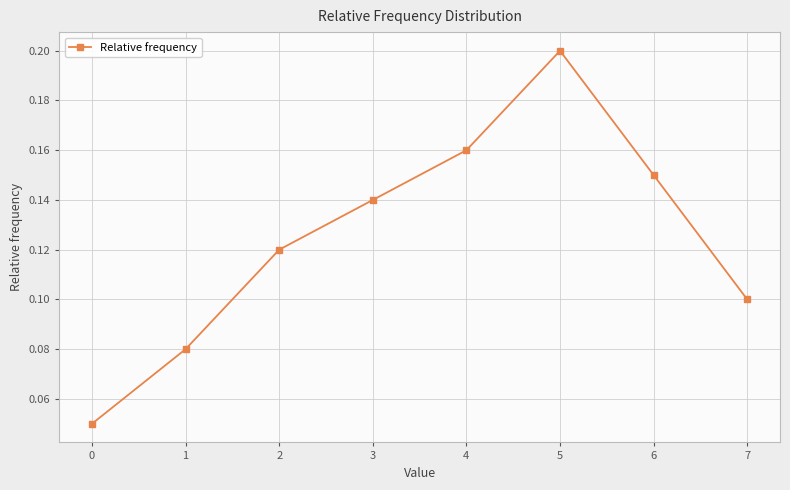

What is the sum of the values at 5 and 1?

0.3